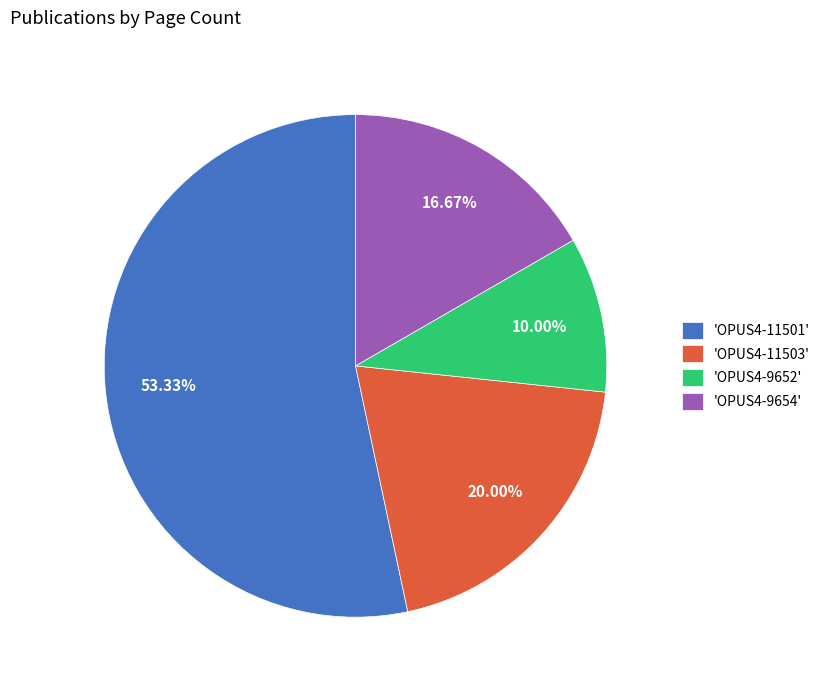

Which category accounts for the majority?

'OPUS4-11501'